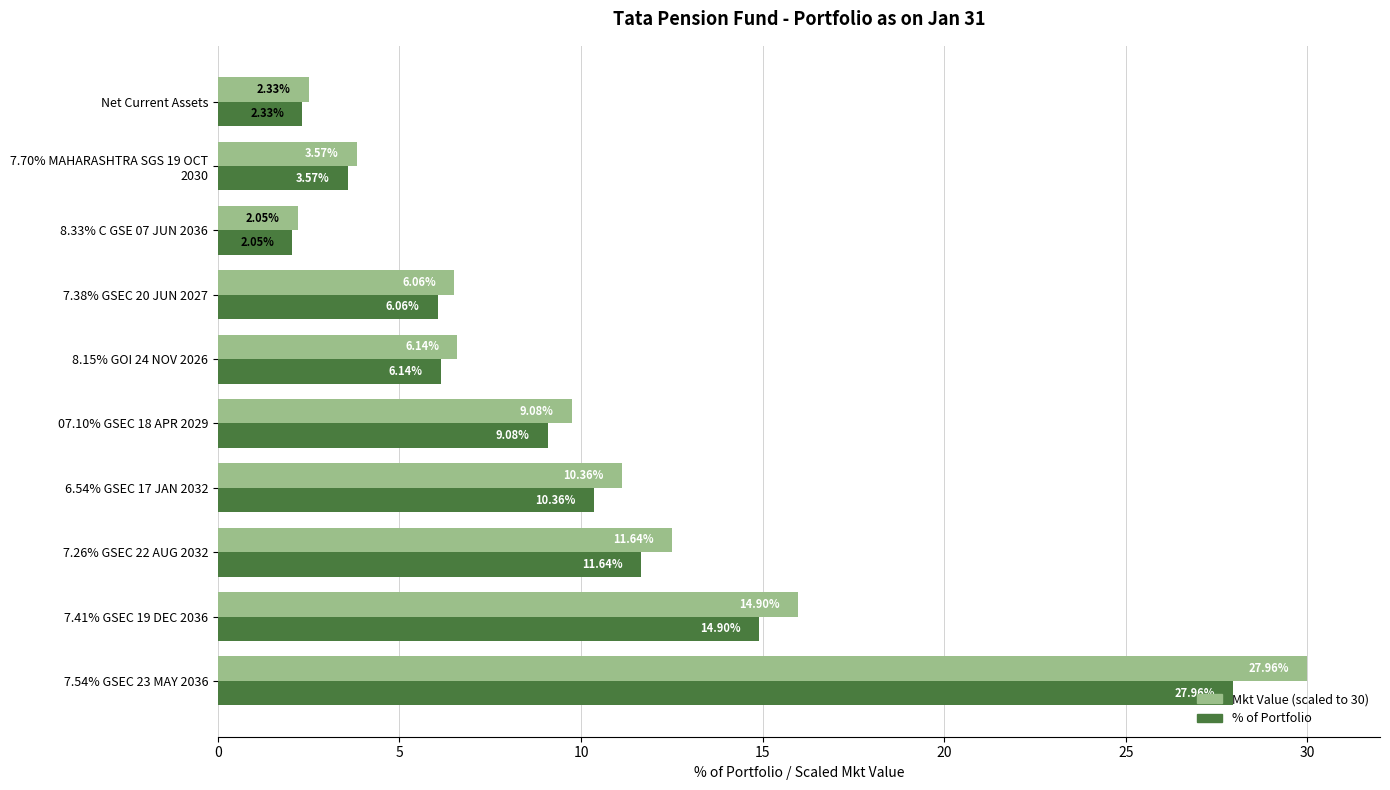

At which category is the sum across all series the highest?

7.54% GSEC 23 MAY 2036